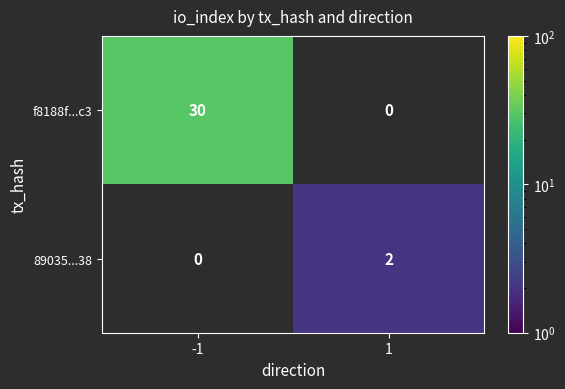

The f8188f...c3 series shows 30 at -1. True or false?

True